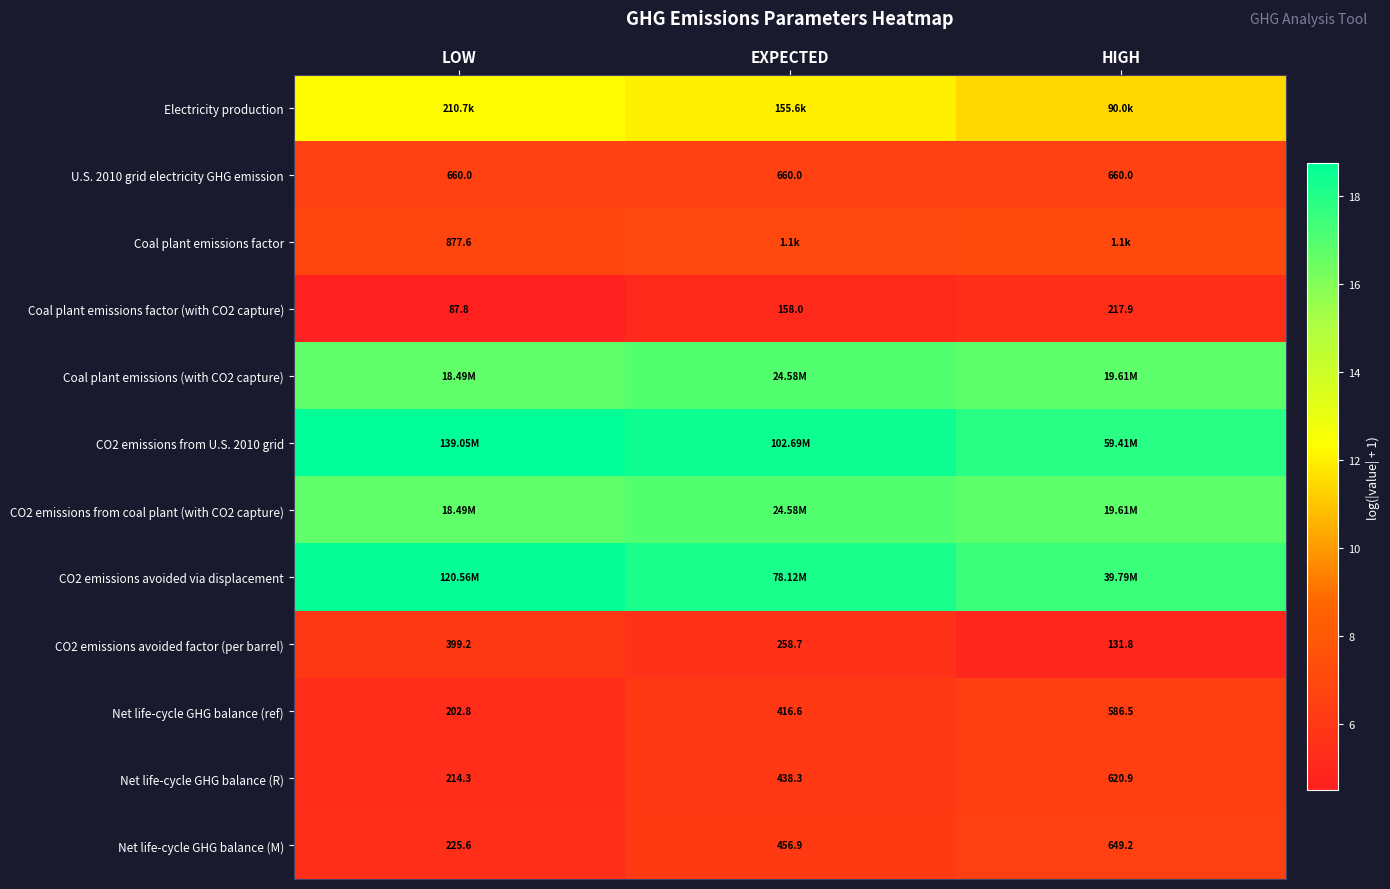

Where is Net life-cycle GHG balance (R) nearest to the value 417?

EXPECTED